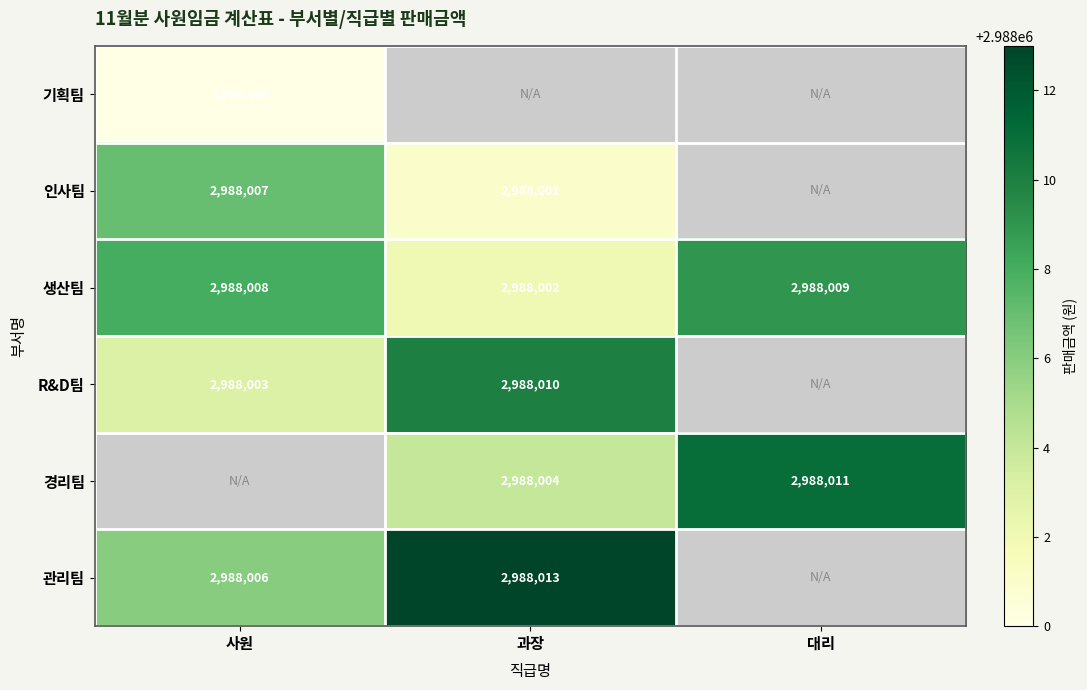

How many categories are shown in the chart?

3